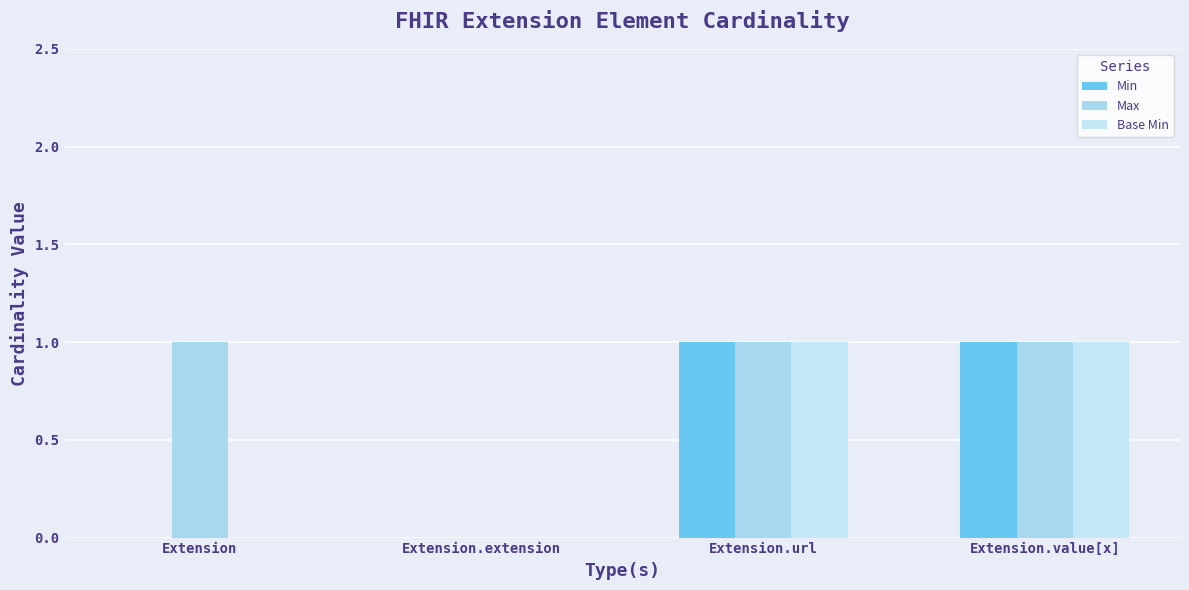

The value of Min at Extension.extension is 0. True or false?

False